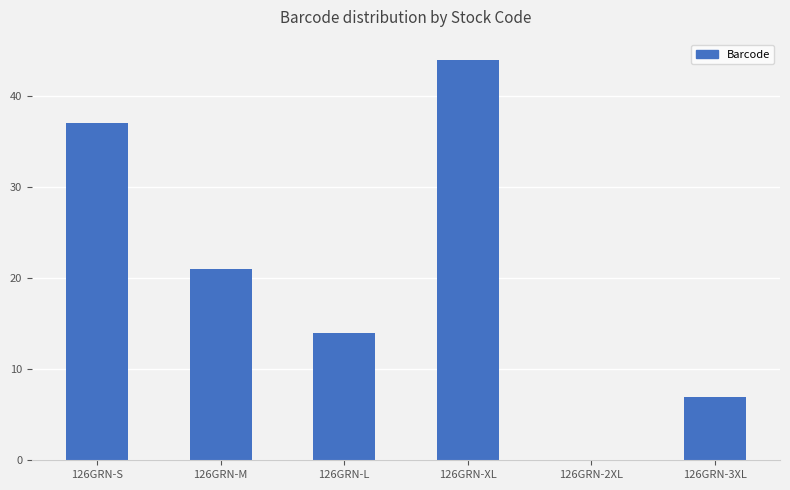

Where is the data nearest to the value 22?

126GRN-M